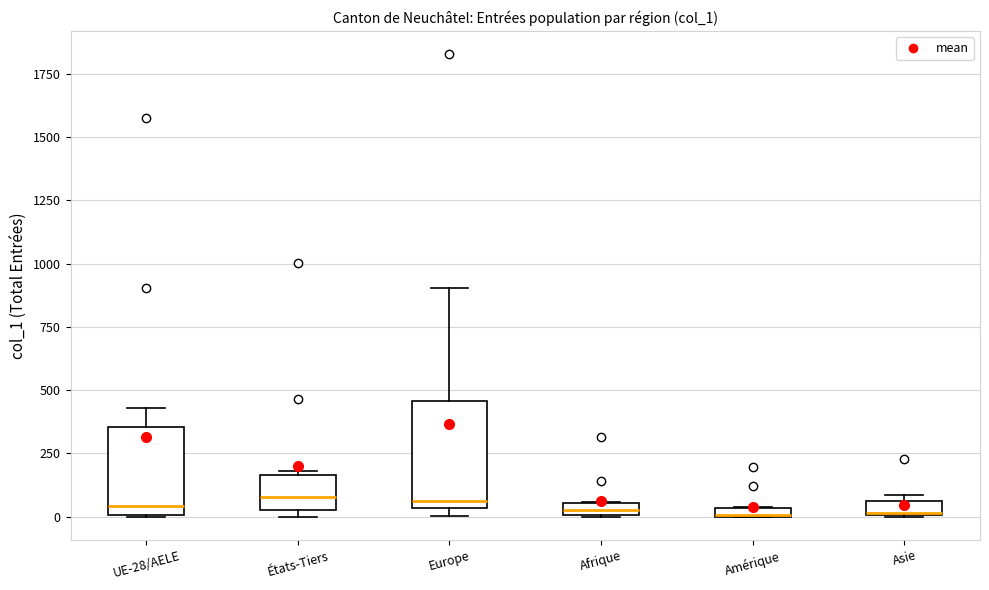

Comparing the boxes themselves (not the whiskers), which one is the tallest?

Europe